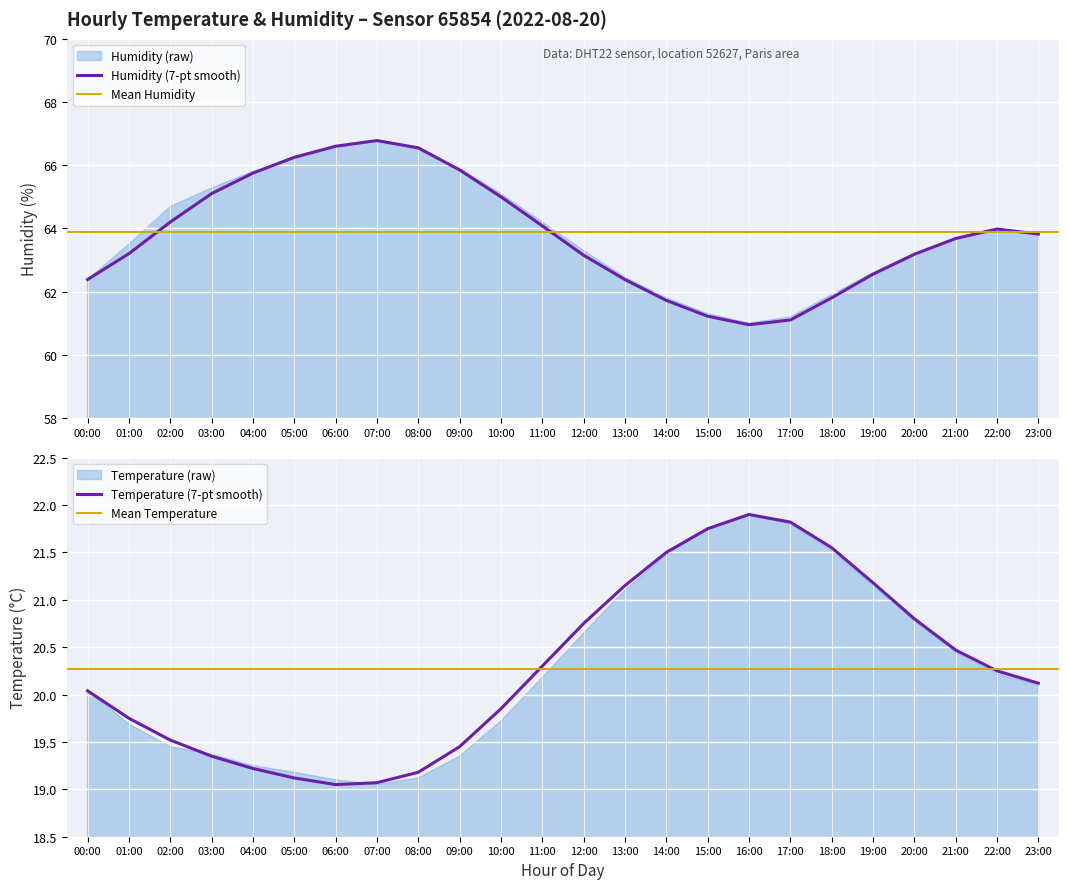

What is the label of the 12th point from the left?

11:00